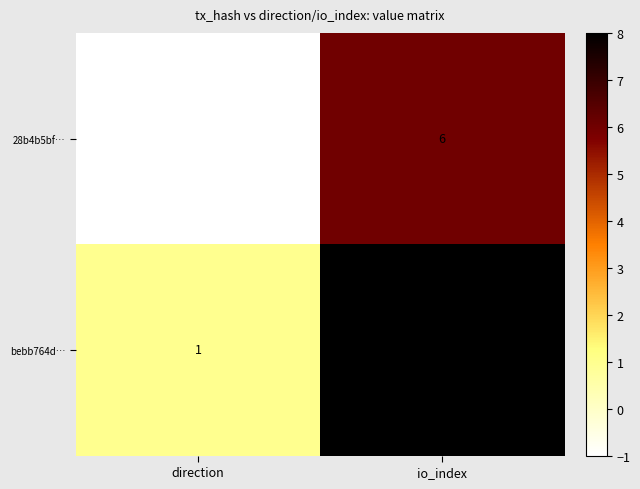

List the series in order of their peak value, highest first.

bebb764d…, 28b4b5bf…